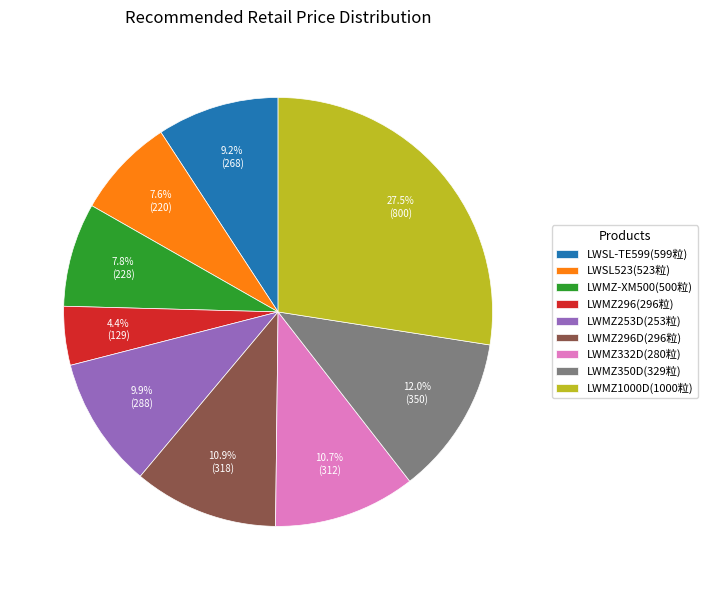

Which slice is the largest?

LWMZ1000D(1000粒)